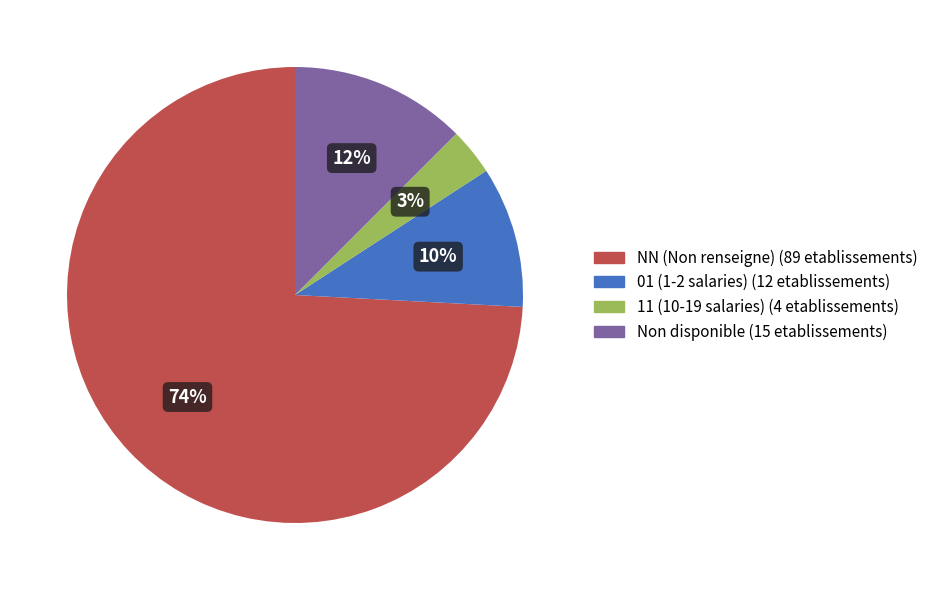

Is there any slice that represents more than half of the pie?

Yes